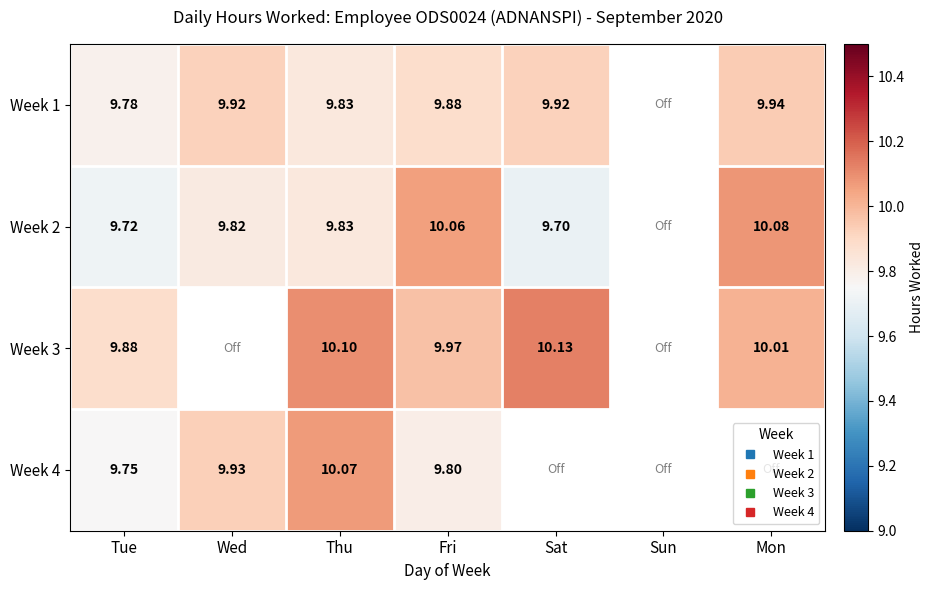

What is the greatest value displayed?

10.1